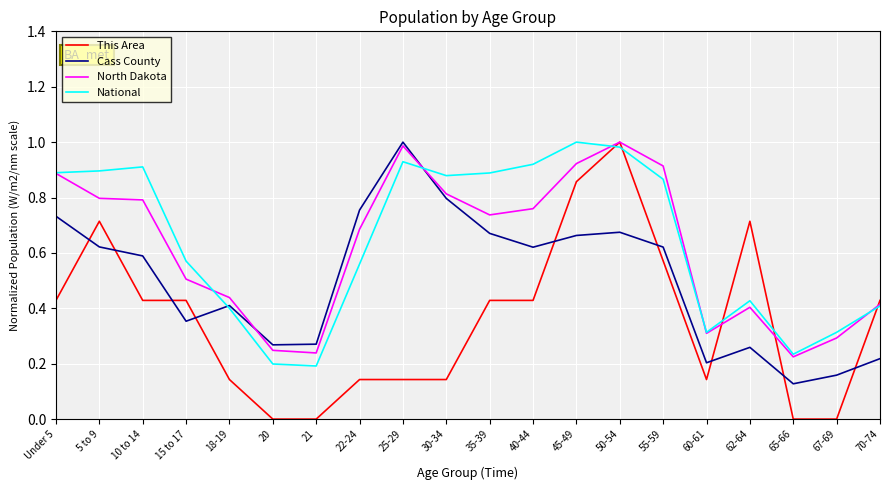

Count the number of categories in the chart.

20